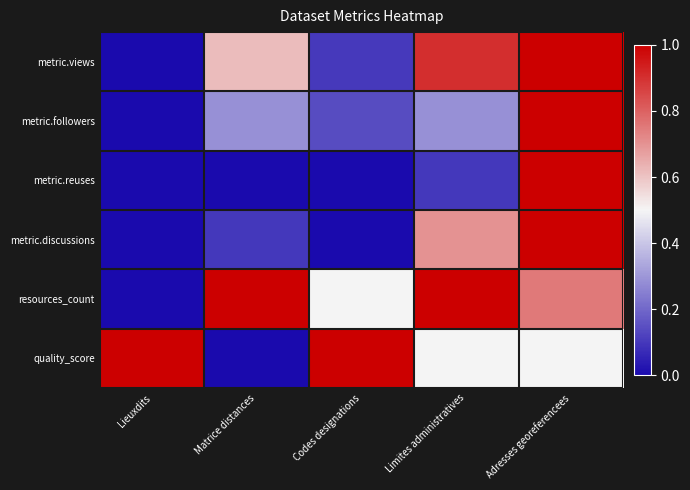

Which series has the largest total across all categories?

resources_count